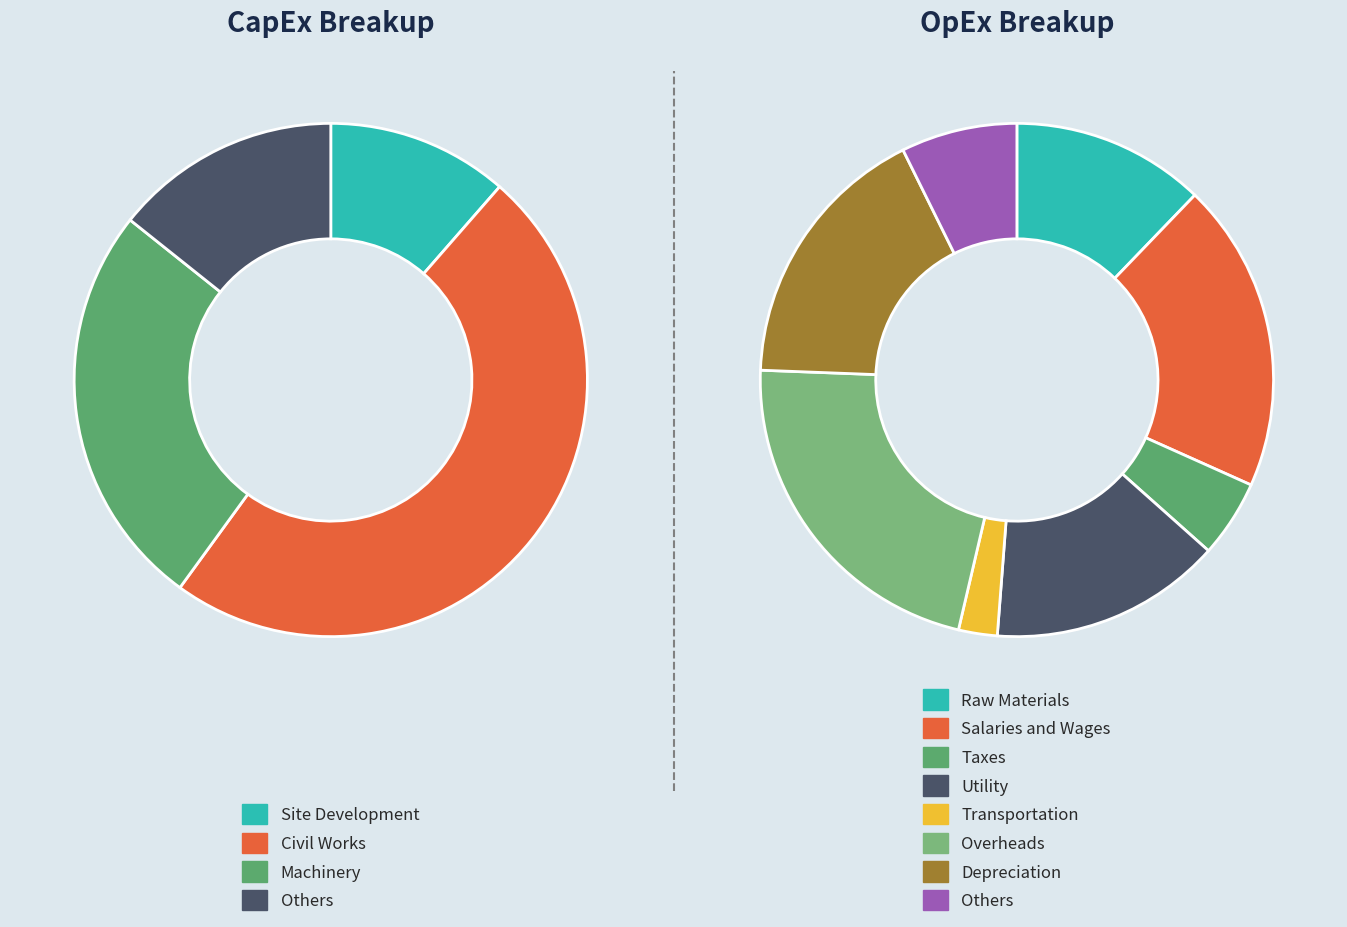

Is it true that 3 is 23% of the pie?

True